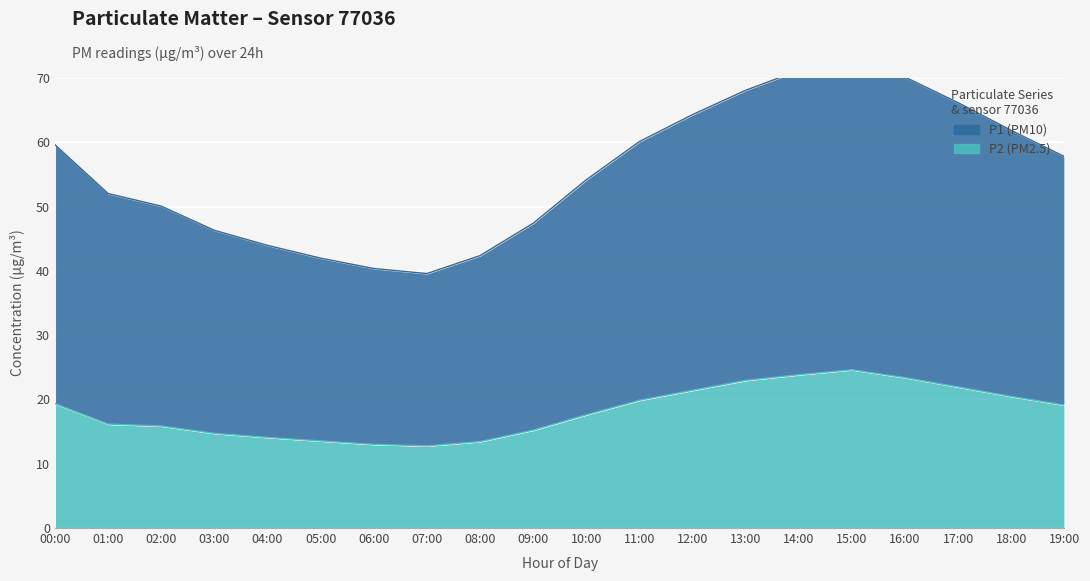

At which category does the data reach its first local valley?

07:00